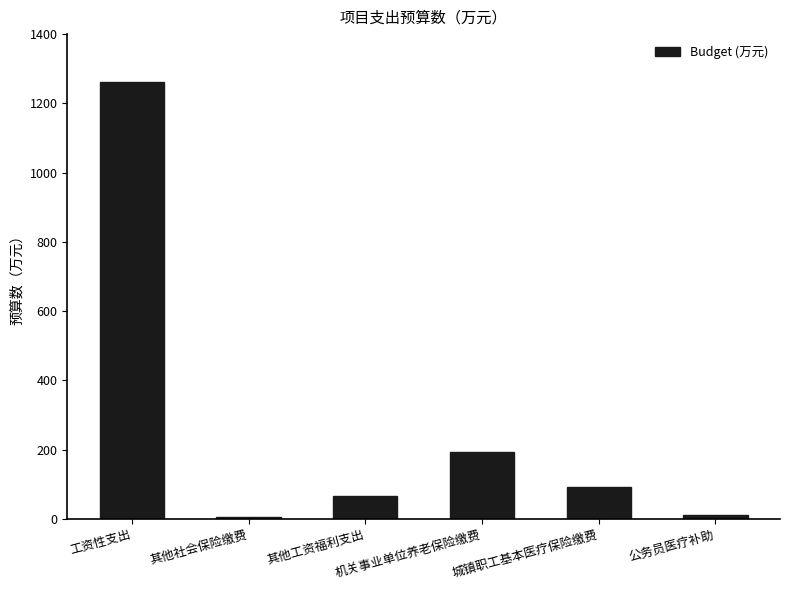

What is the sum of all values?

1630.9